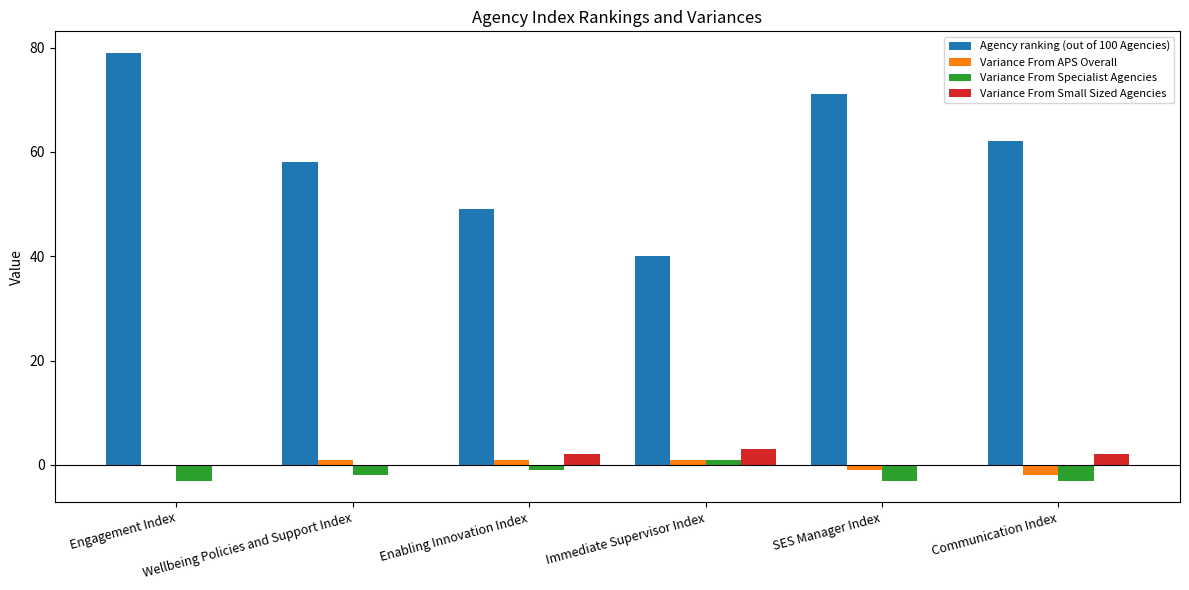

What is the sum of all Agency ranking (out of 100 Agencies) values?

359